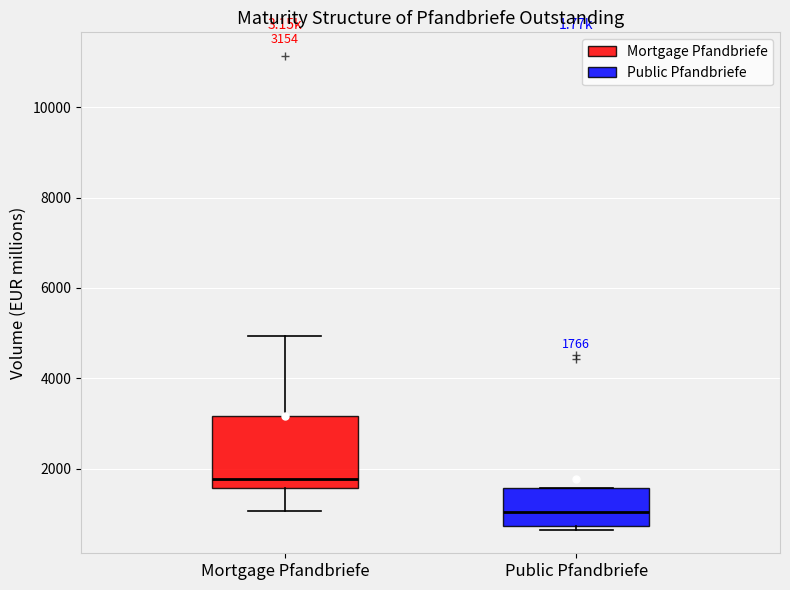

Which box is the tallest, from its lower edge to its upper edge?

Mortgage Pfandbriefe